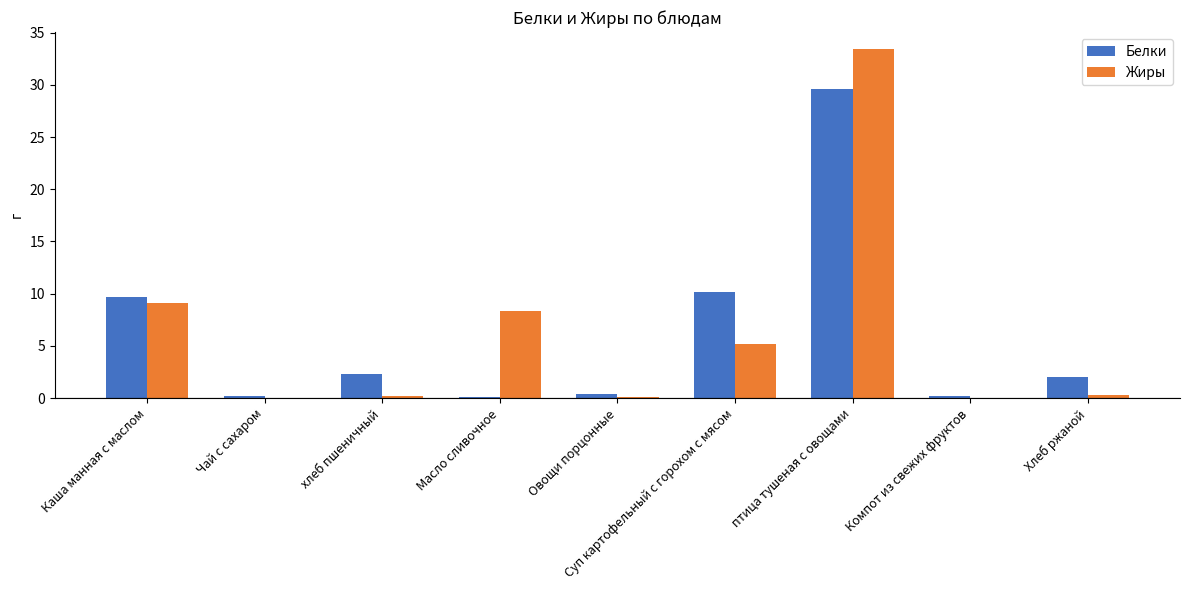

How many series are shown in this chart?

2